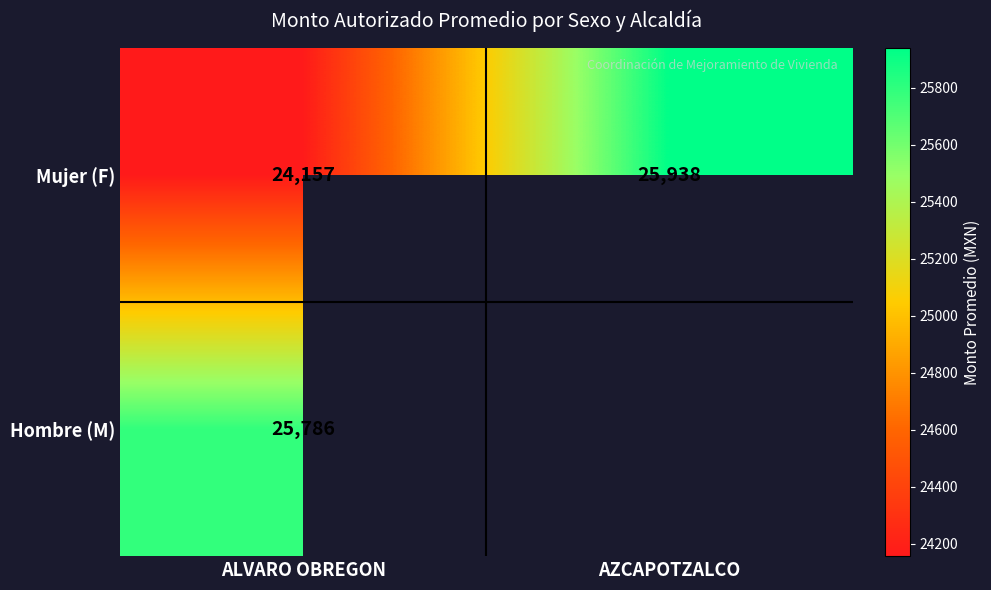

Rank the series at ALVARO OBREGON from highest to lowest value.

Hombre (M), Mujer (F)